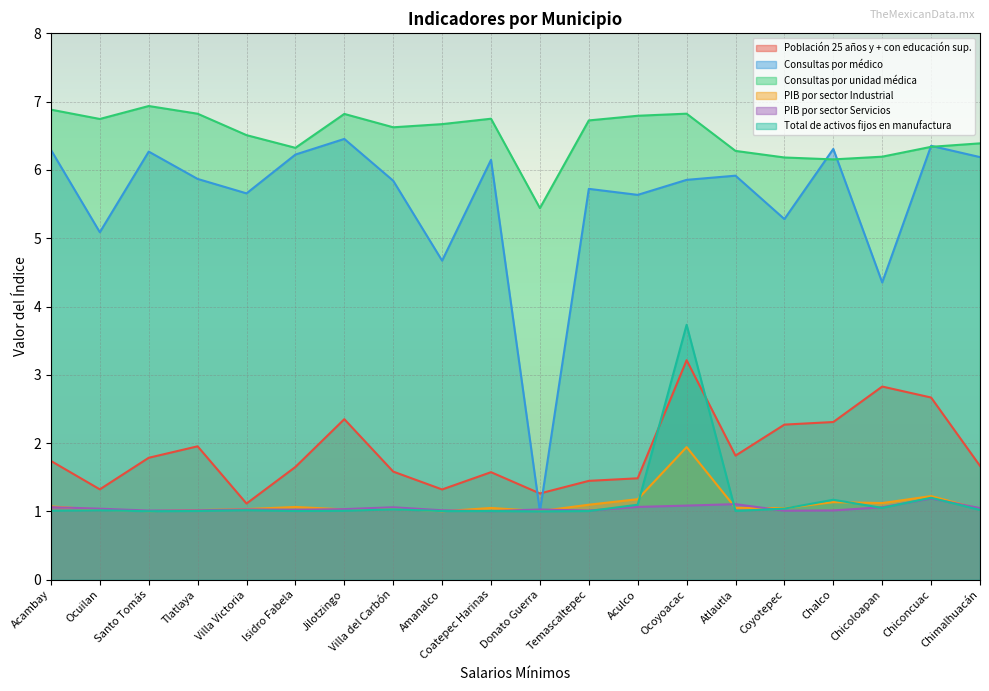

Where is the first local minimum for Consultas por unidad médica?

Ocuilan